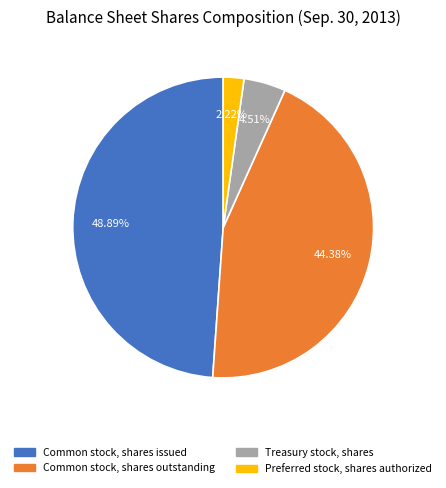

Between Common stock, shares outstanding and Common stock, shares issued, which is larger?

Common stock, shares issued